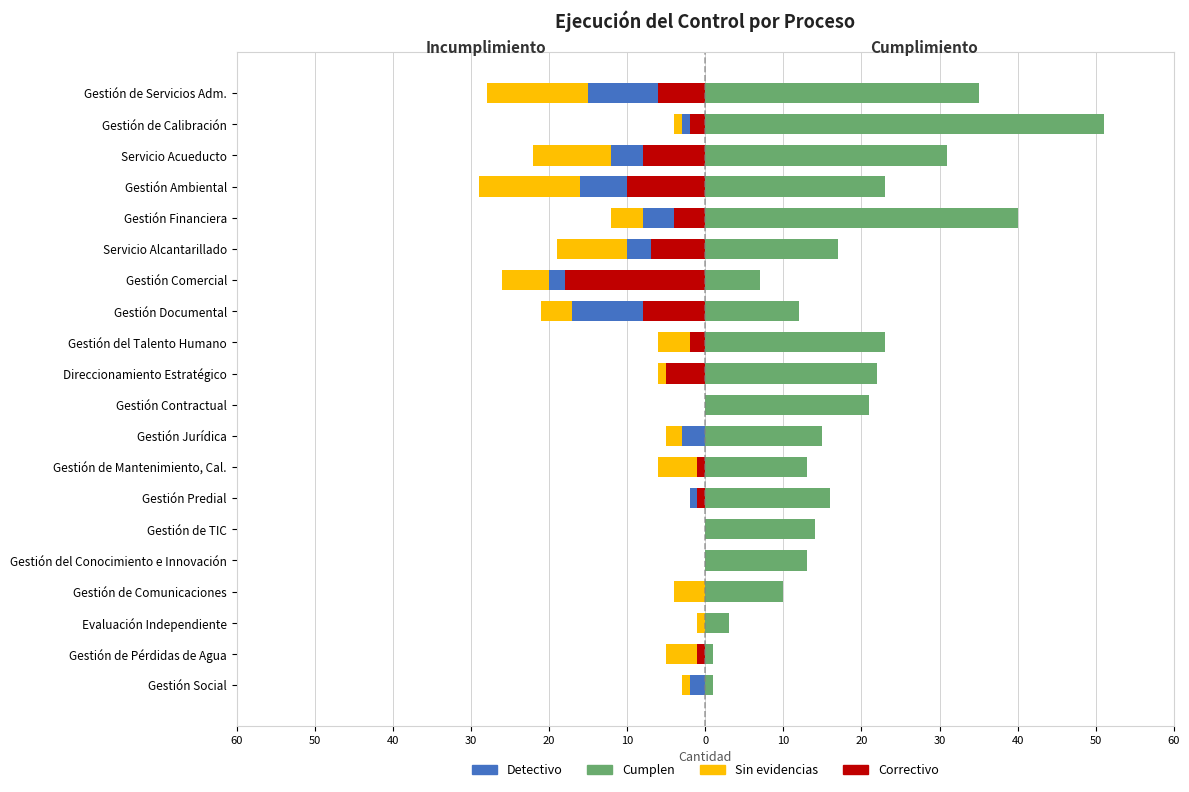

True or false: Sin evidencias has a value of -1 at Gestión de Pérdidas de Agua.

False